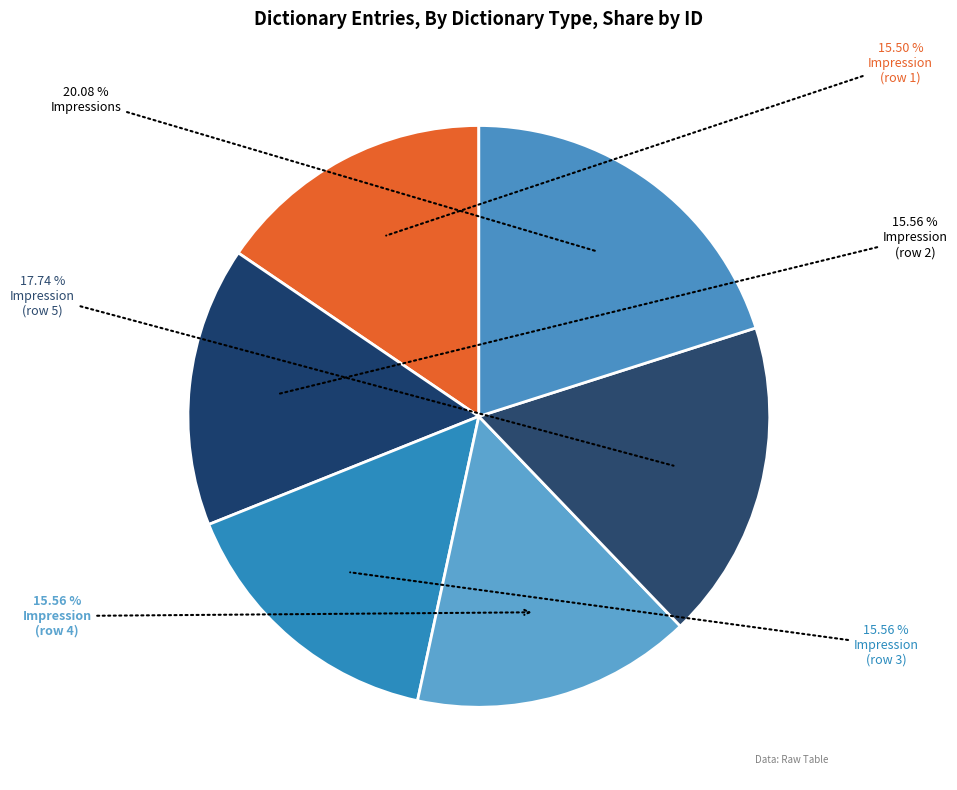

How many slices are in this pie chart?

6